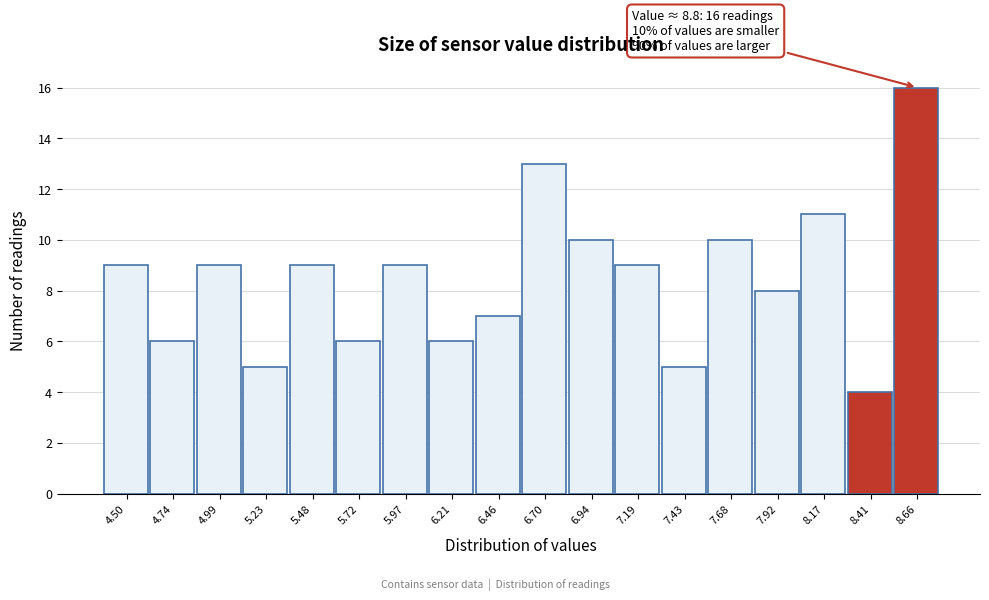

Reading left to right, list all the values displayed in this chart.

9	6	9	5	9	6	9	6	7	13	10	9	5	10	8	11	4	16